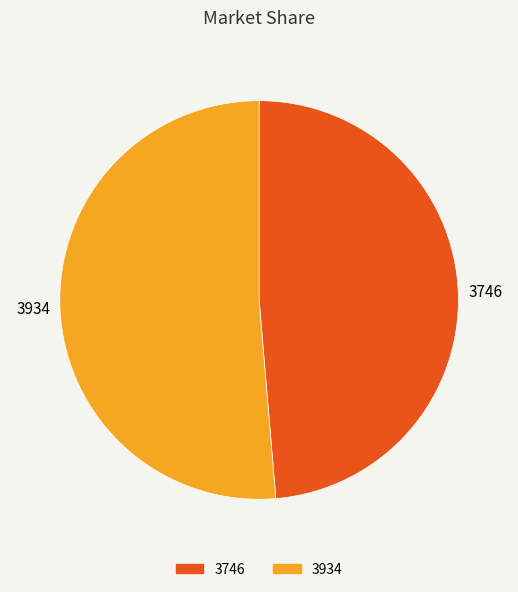

Combined, do 3934 and 3746 account for over 50%?

Yes